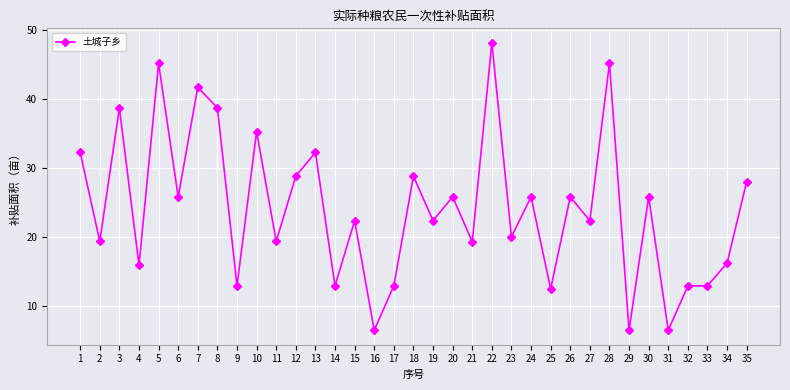

True or false: there are more than 0 points higher than both neighbors.

True